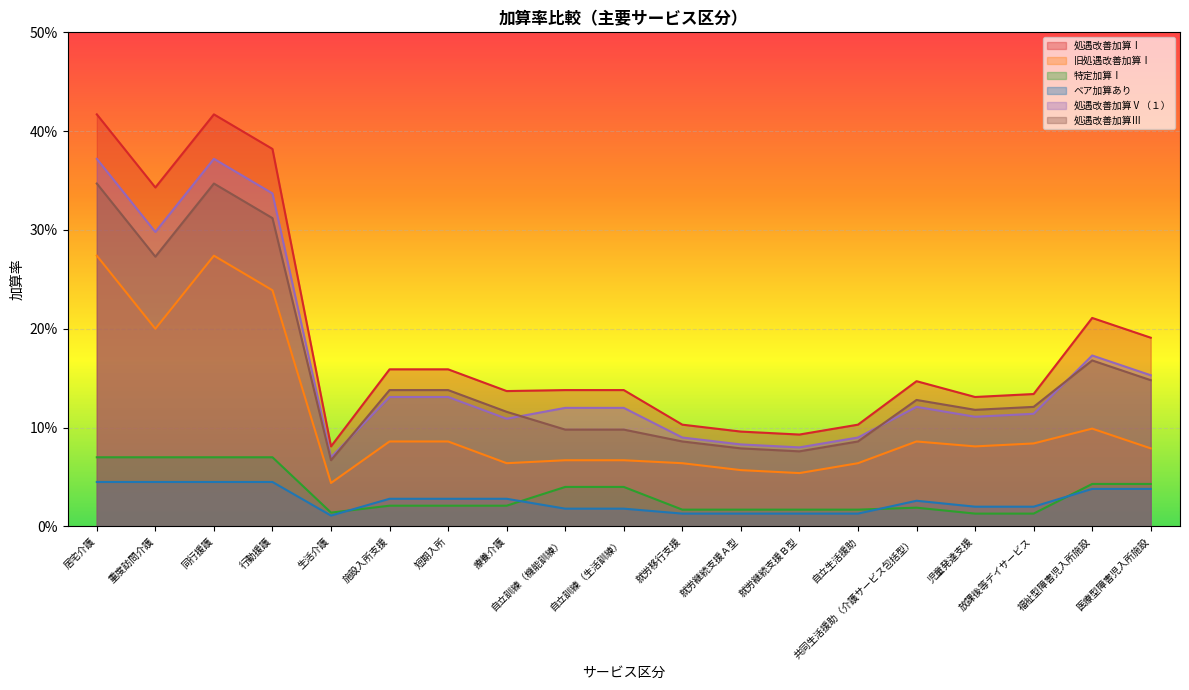

In 処遇改善加算Ⅲ, how many points are lower than both neighbors (excluding endpoints)?

4